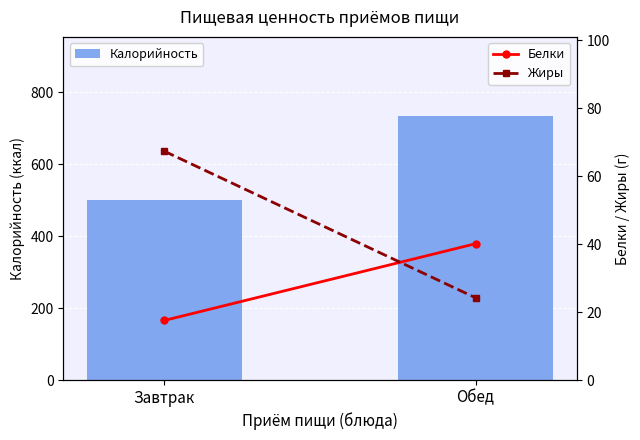

The value of Жиры at Обед is 24.2. True or false?

True